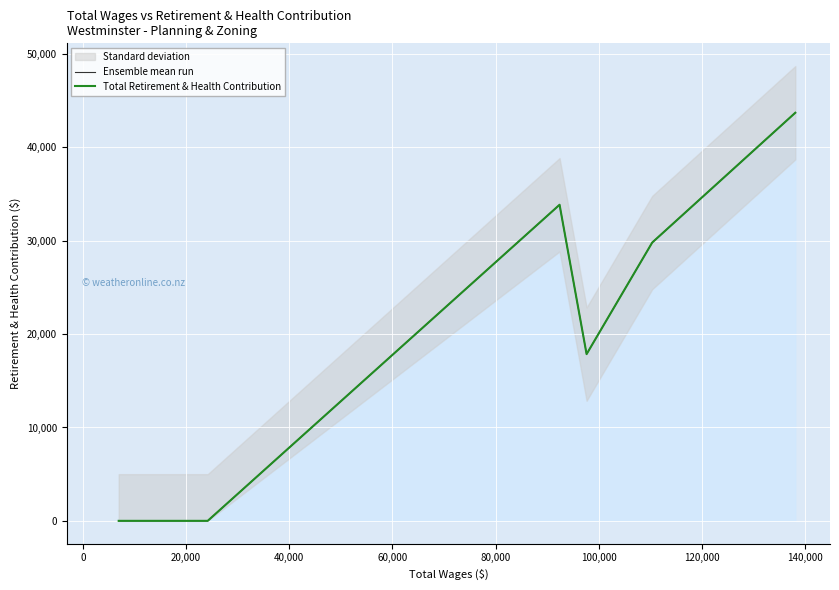

Is it true that Total Retirement & Health Contribution equals 0 at 20,000?

True